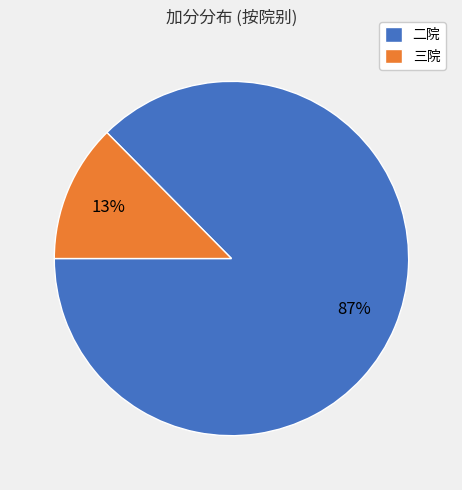

To the nearest percent, what is the average slice percentage?

50%